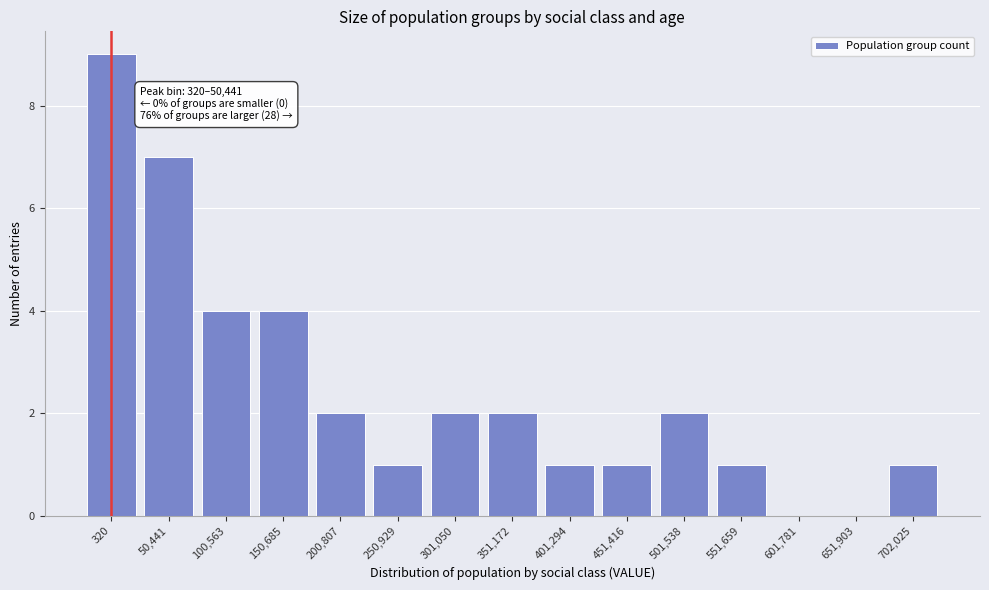

Reading left to right, extract all data points from this chart.

320=9	50,441=7	100,563=4	150,685=4	200,807=2	250,929=1	301,050=2	351,172=2	401,294=1	451,416=1	501,538=2	551,659=1	601,781=0	651,903=0	702,025=1